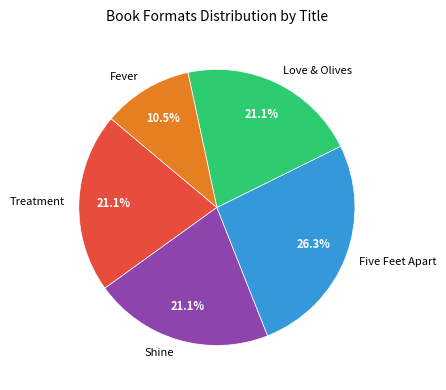

How many segments does this pie chart have?

5